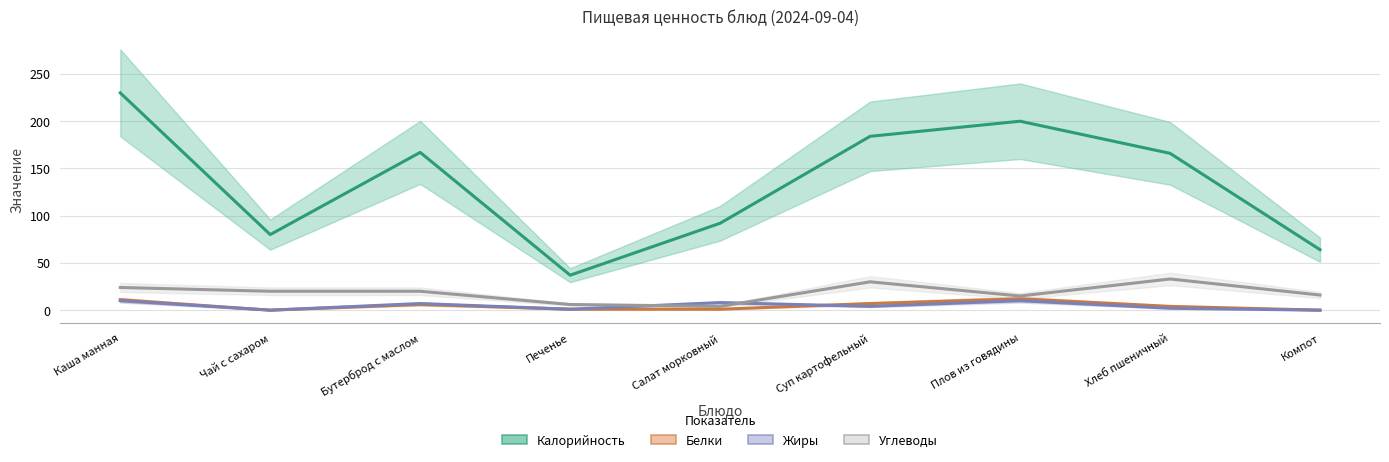

Which series has the largest range (max minus min)?

Калорийность